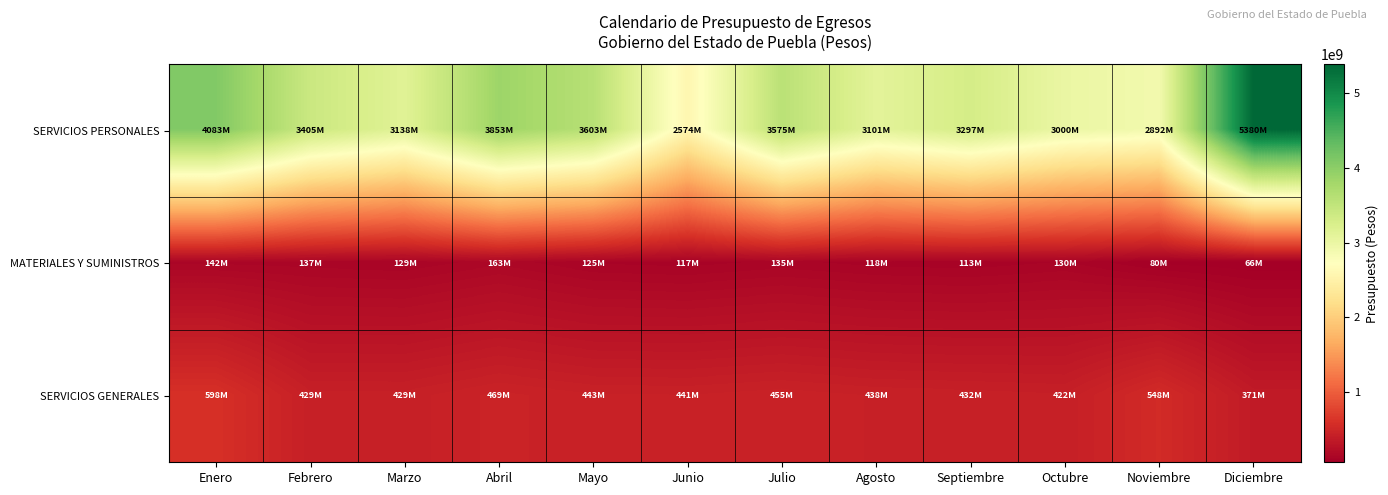

Which series has the largest total across all categories?

SERVICIOS PERSONALES